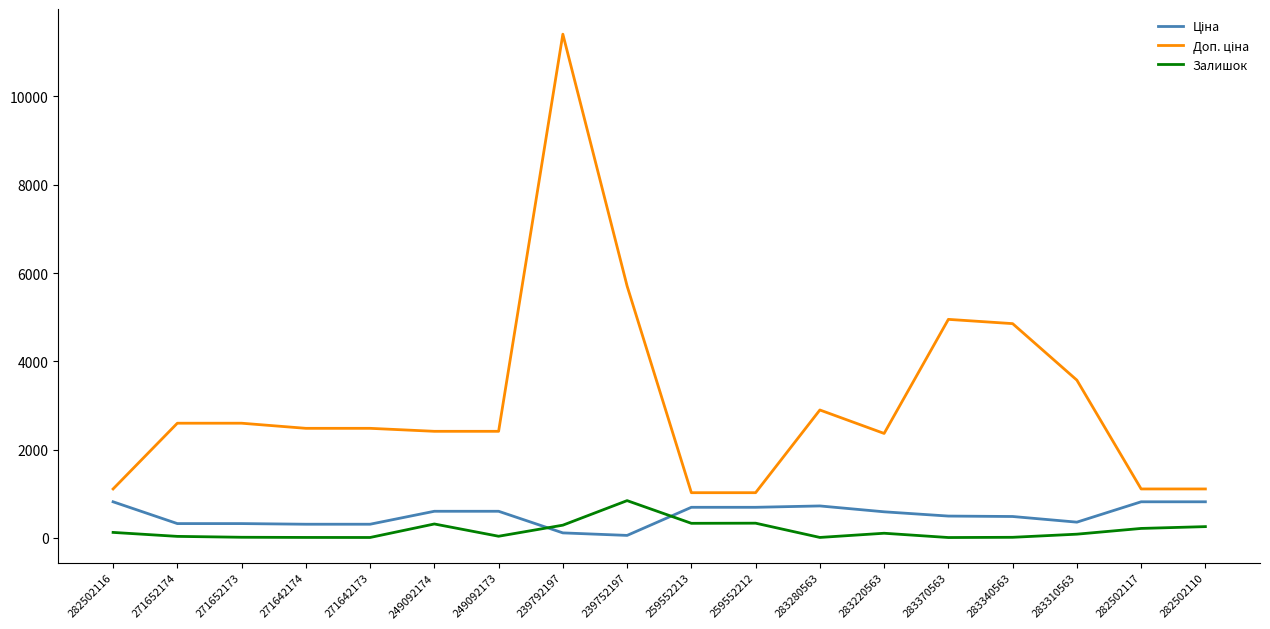

What is the highest value of the Залишок series?

845.0